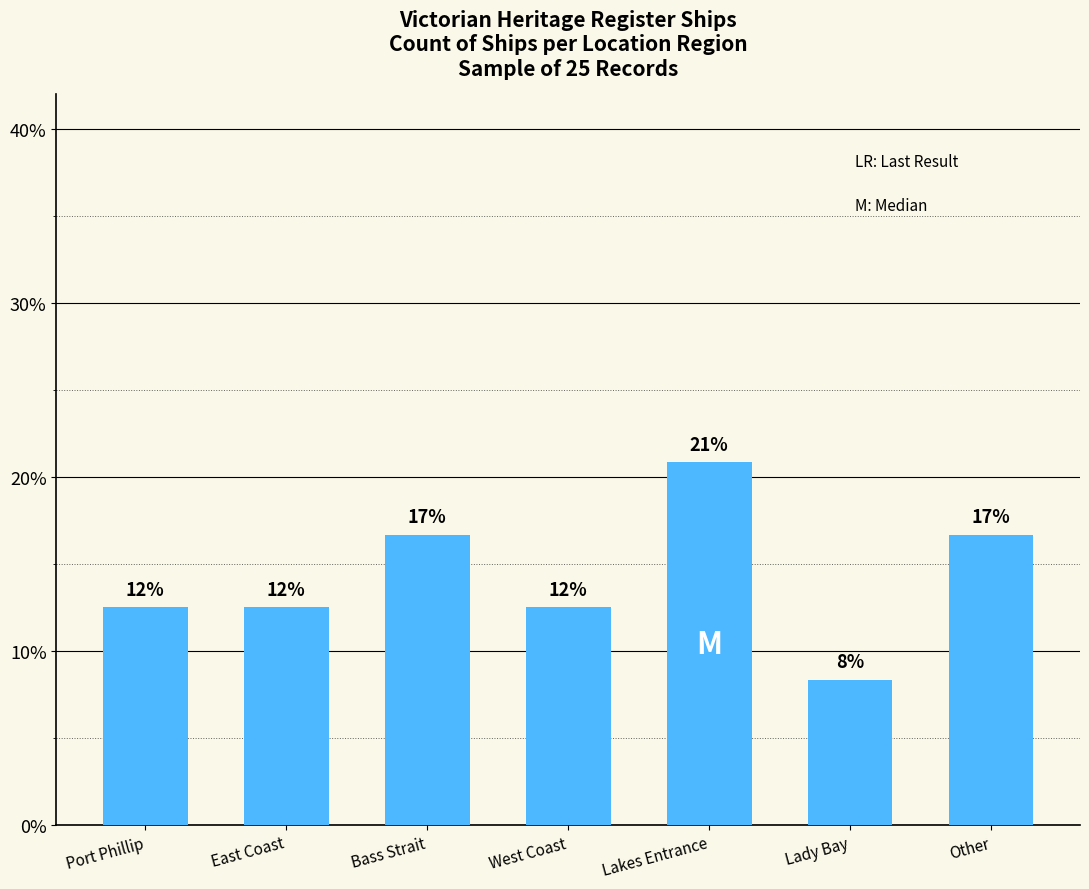

Are the bars horizontal?

No